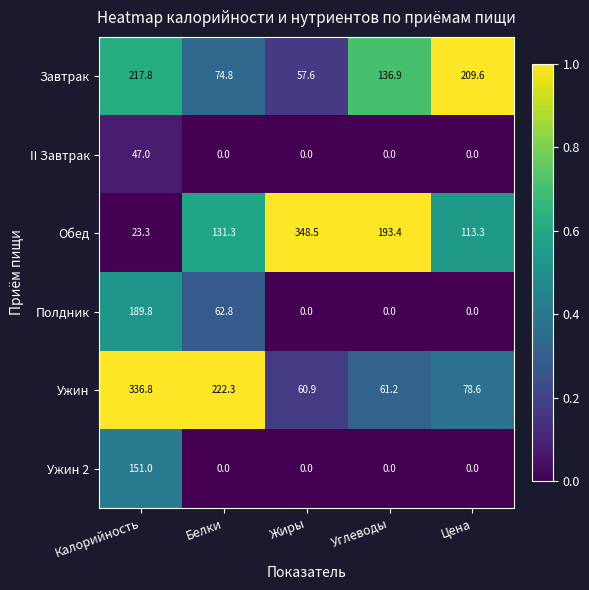

What is the greatest value displayed?

348.5